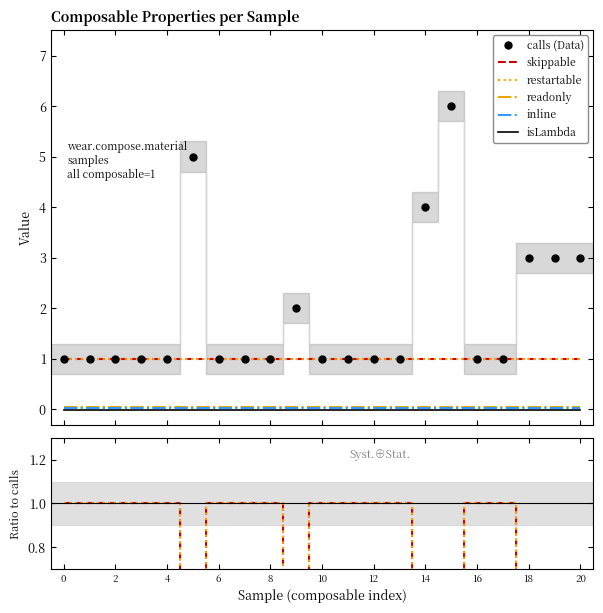

What is the lowest value of the readonly series?

0.1